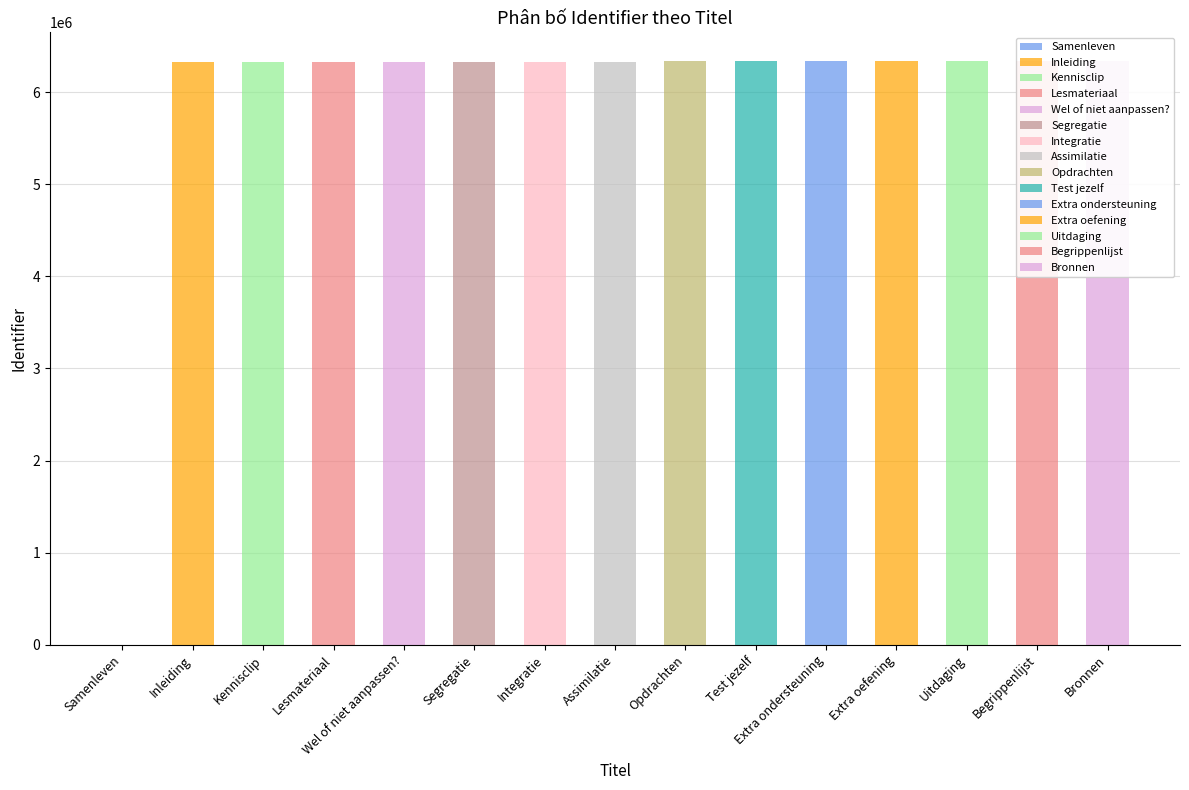

What is the sum of all values?

88665455